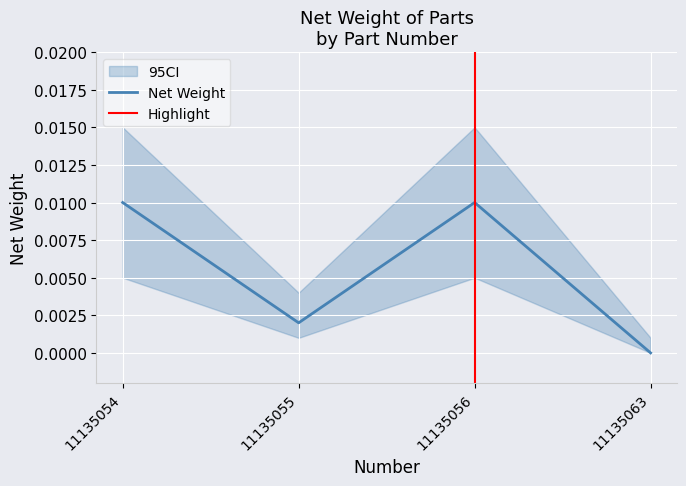

List the labels in order of value, largest first.

11135054, 11135056, 11135055, 11135063